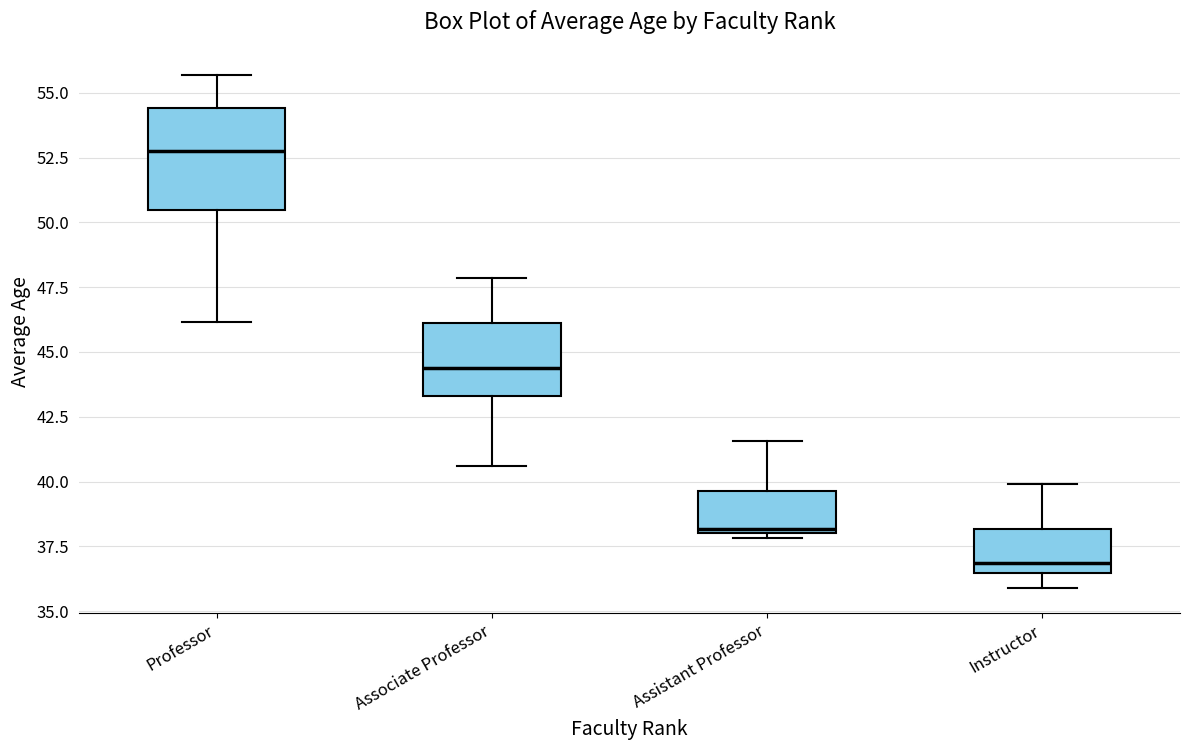

Where is the upper edge of the box for Associate Professor on the y-axis? The values are not printed on the chart, so give them approximately, as read against the axis.

46.0